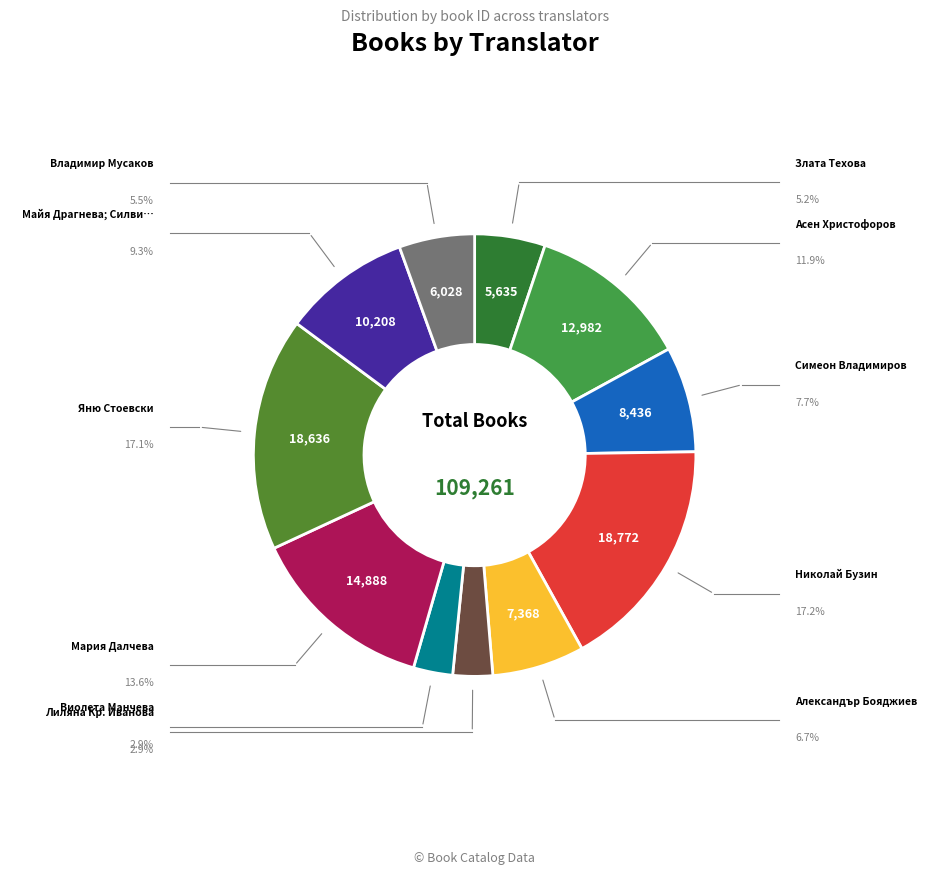

Count the number of slices in the pie.

11